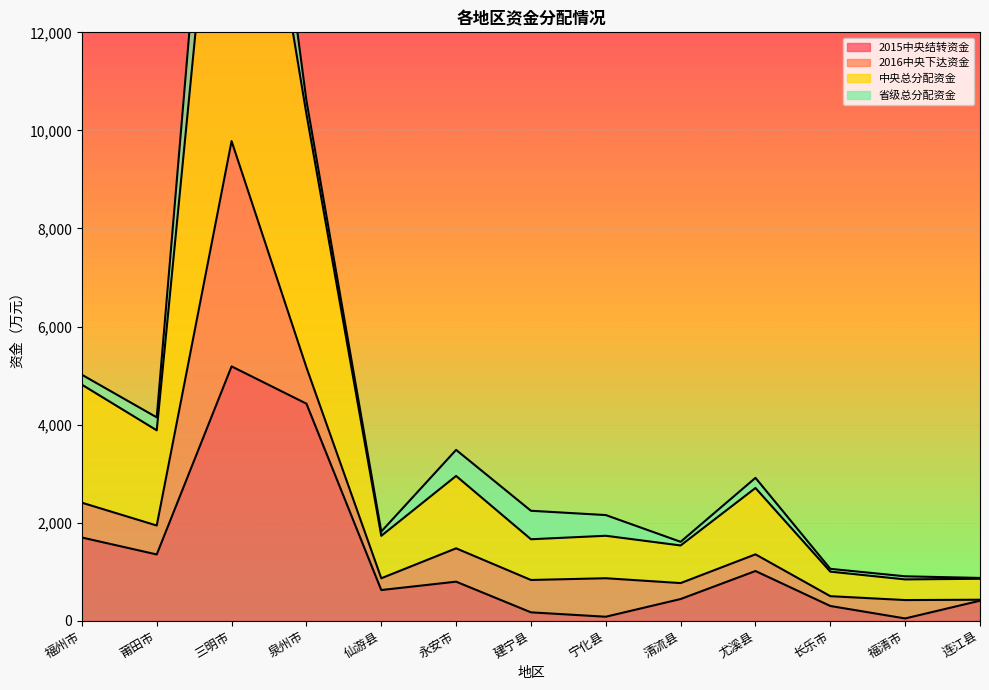

Where is 中央总分配资金 nearest to the value 5101?

泉州市